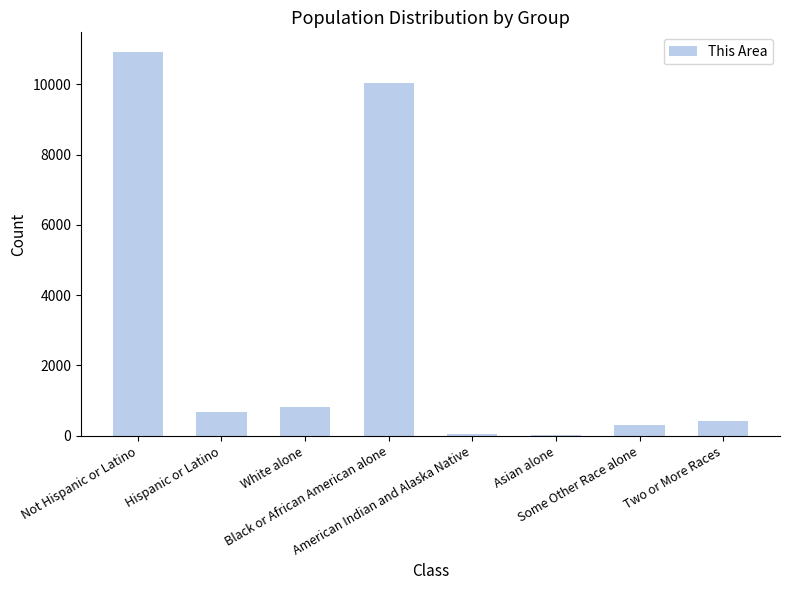

What is the sum of all values?

23224